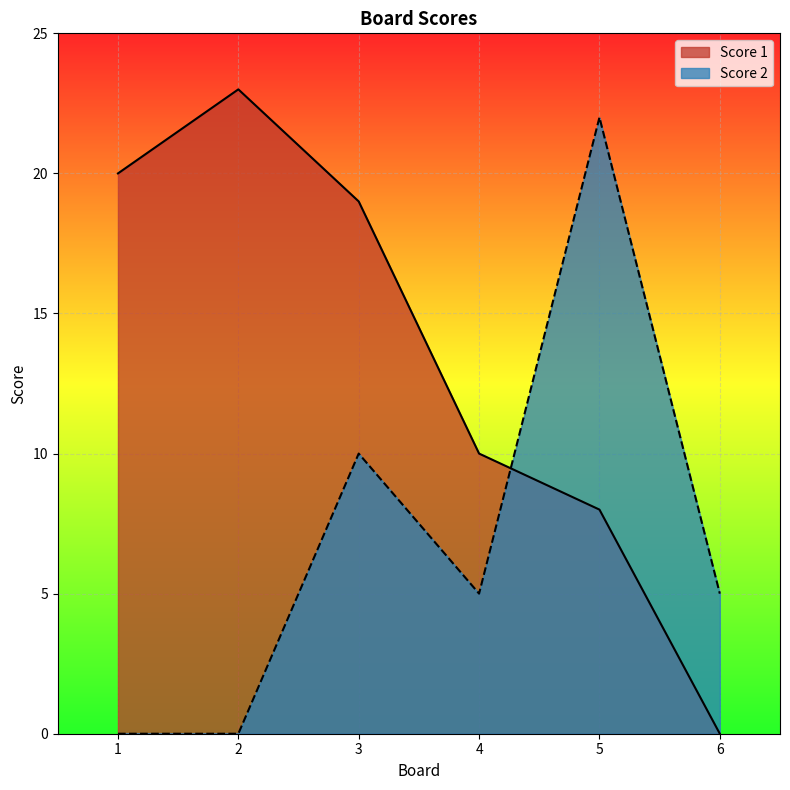

What is the highest value of the Score 1 series?

23